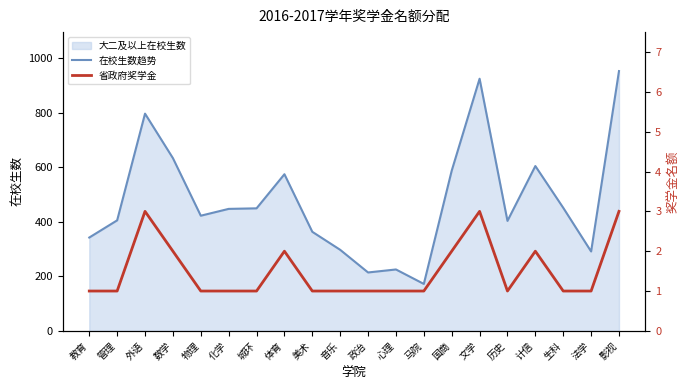

Reading right to left, transcribe all the data shown in this chart.

在校生数趋势: 952	291	451	604	403	924	587	172	225	214	297	363	574	449	447	422	633	796	405	342
省政府奖学金: 3	1	1	2	1	3	2	1	1	1	1	1	2	1	1	1	2	3	1	1